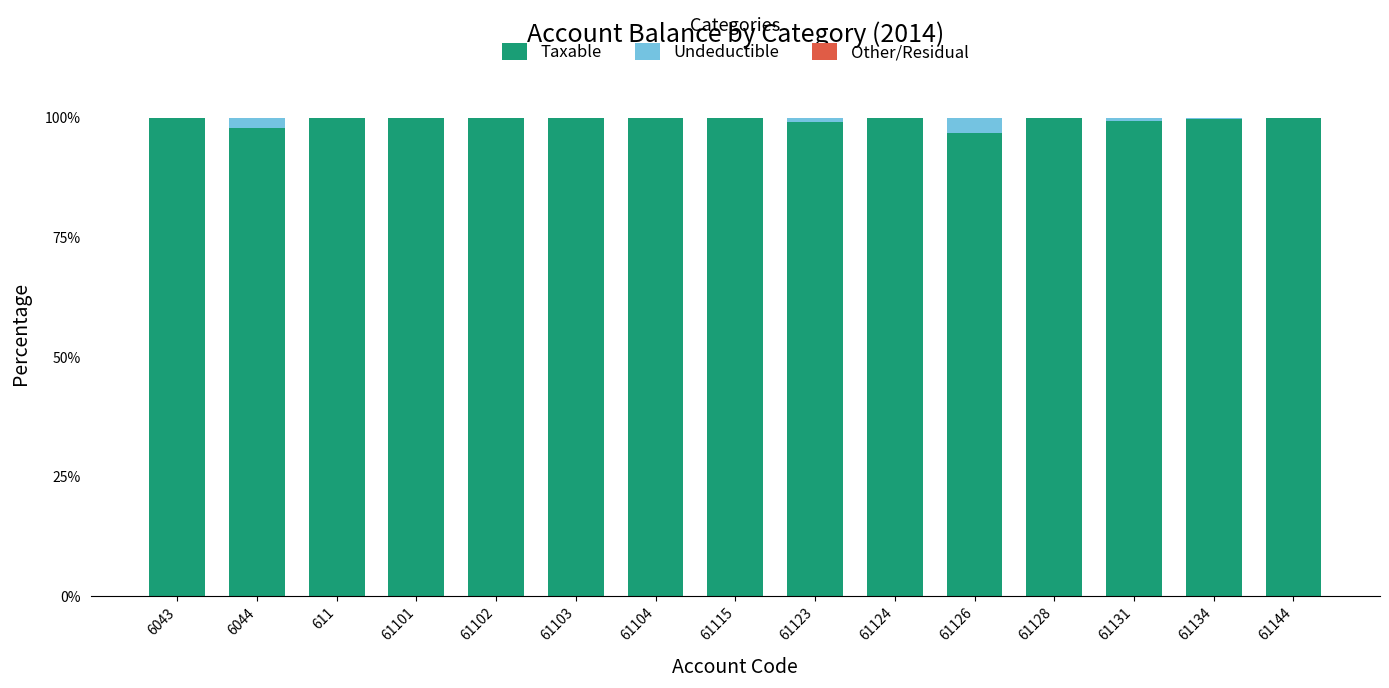

What is the maximum value for Taxable?

100.0